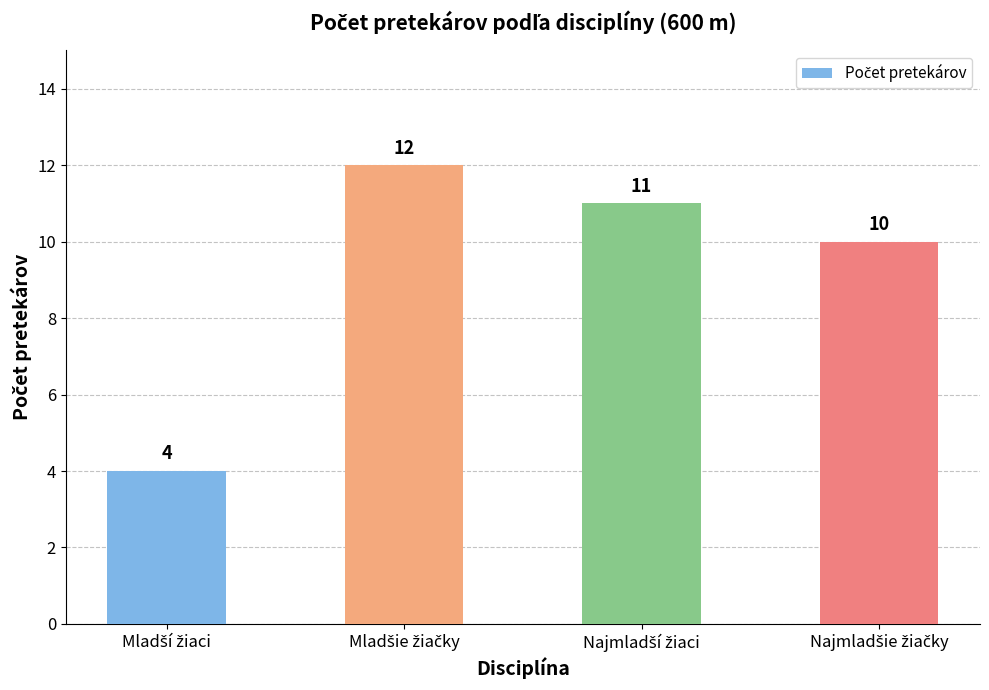

What is the sum of all values?

37